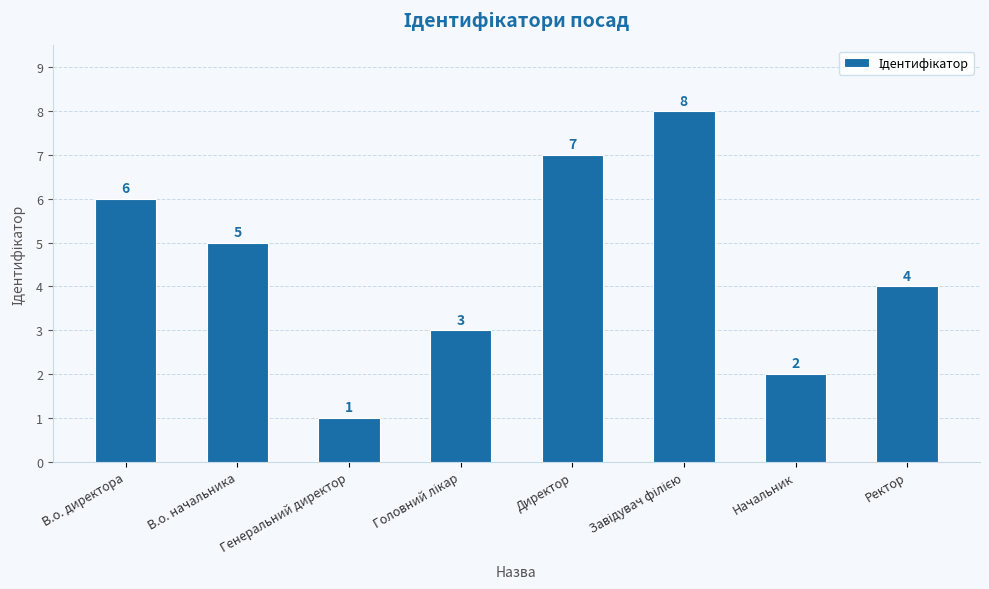

What is the greatest value displayed?

8